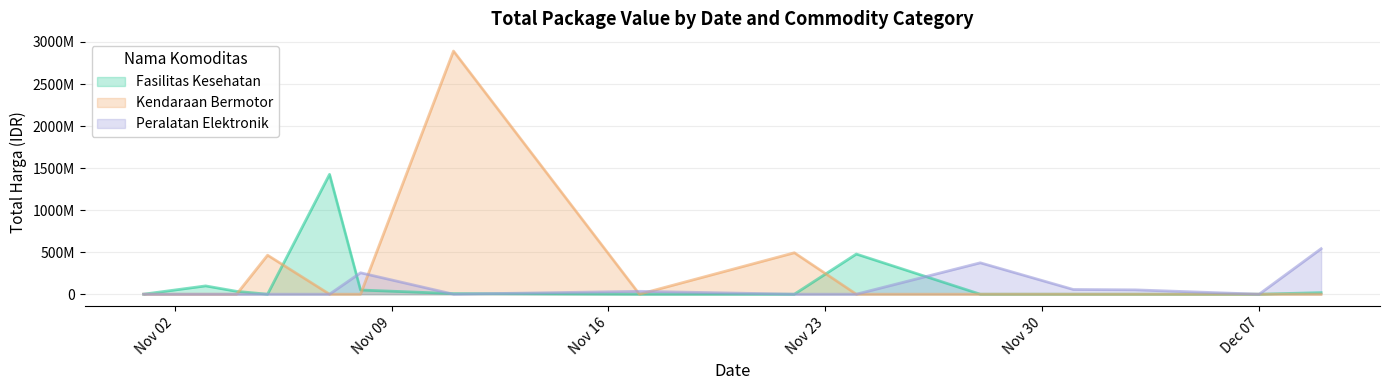

What are all the series names shown in the legend?

Fasilitas Kesehatan, Kendaraan Bermotor, Peralatan Elektronik